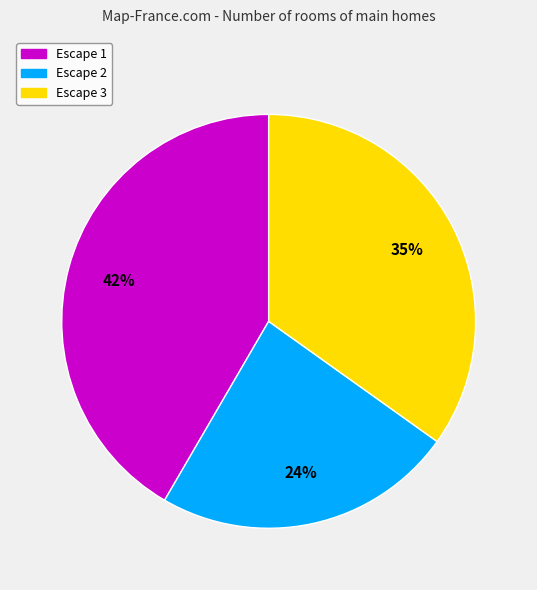

How many segments does this pie chart have?

3